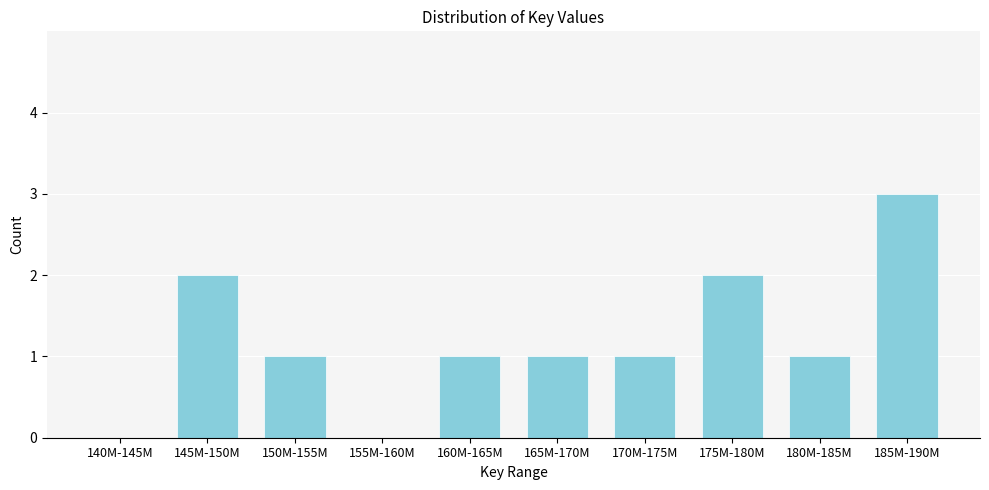

Reading left to right, extract all data points from this chart.

140M-145M=0	145M-150M=2	150M-155M=1	155M-160M=0	160M-165M=1	165M-170M=1	170M-175M=1	175M-180M=2	180M-185M=1	185M-190M=3